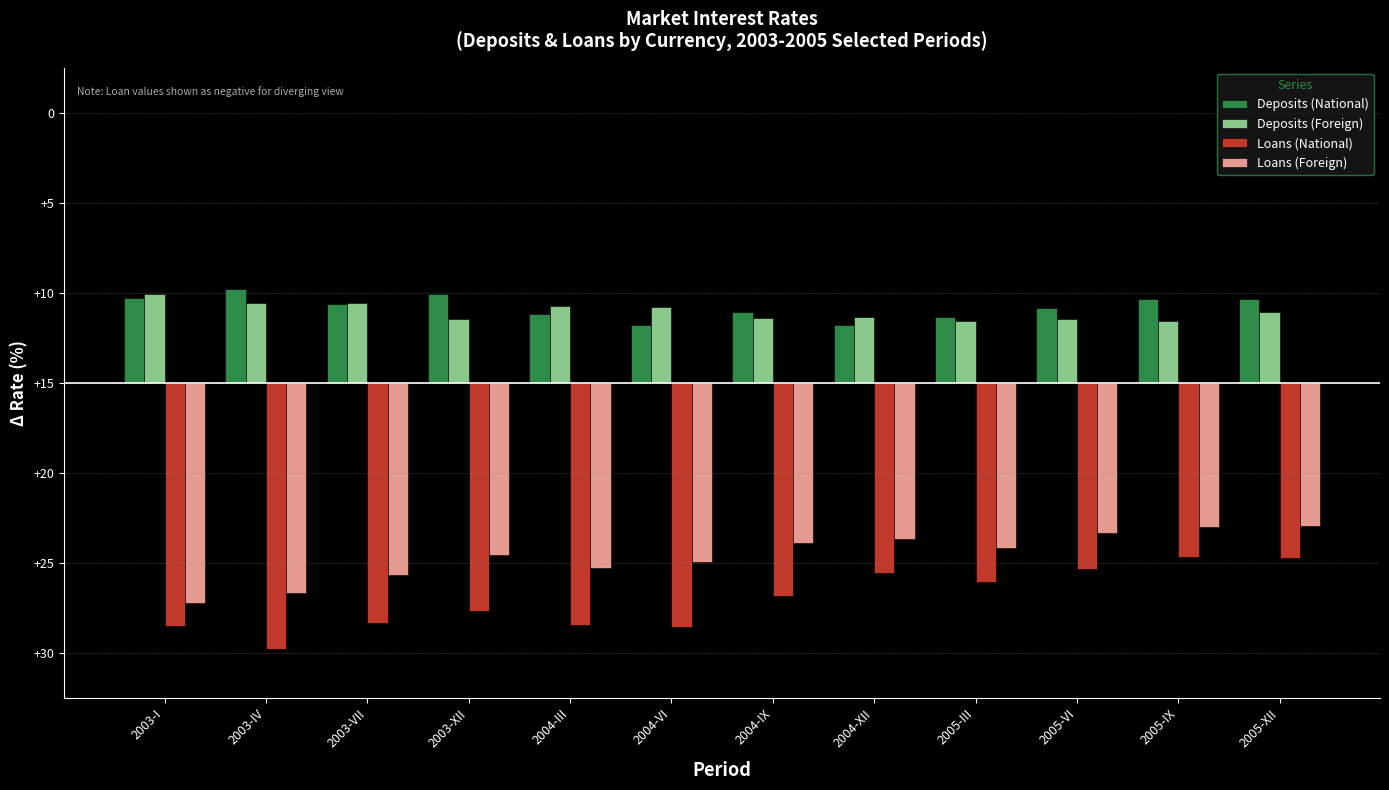

Are the bars horizontal?

No